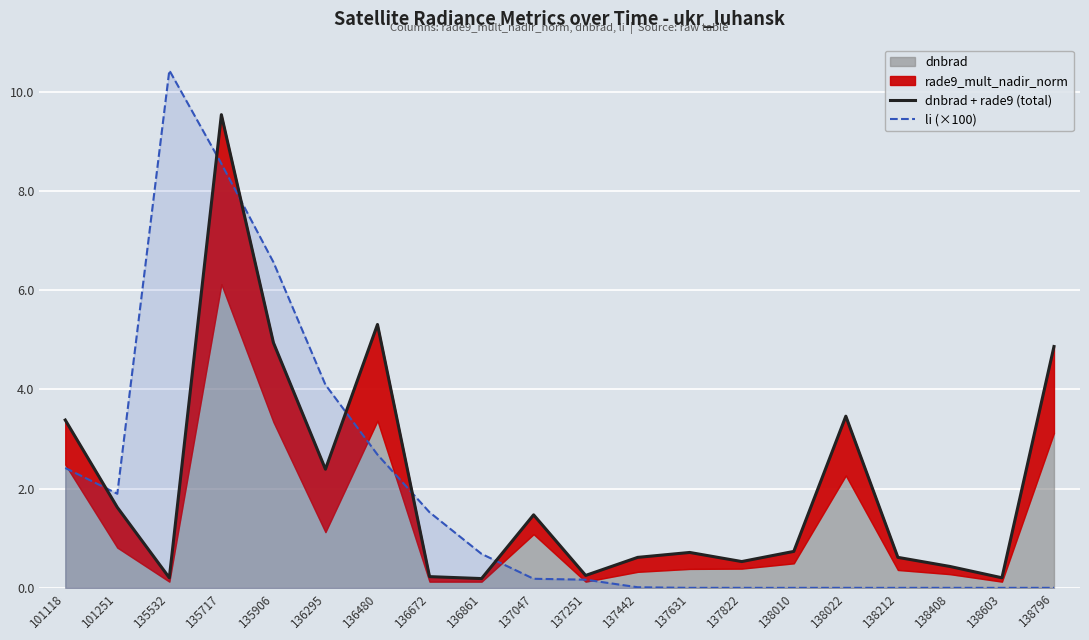

Where is li (×100) nearest to the value 5?

136295